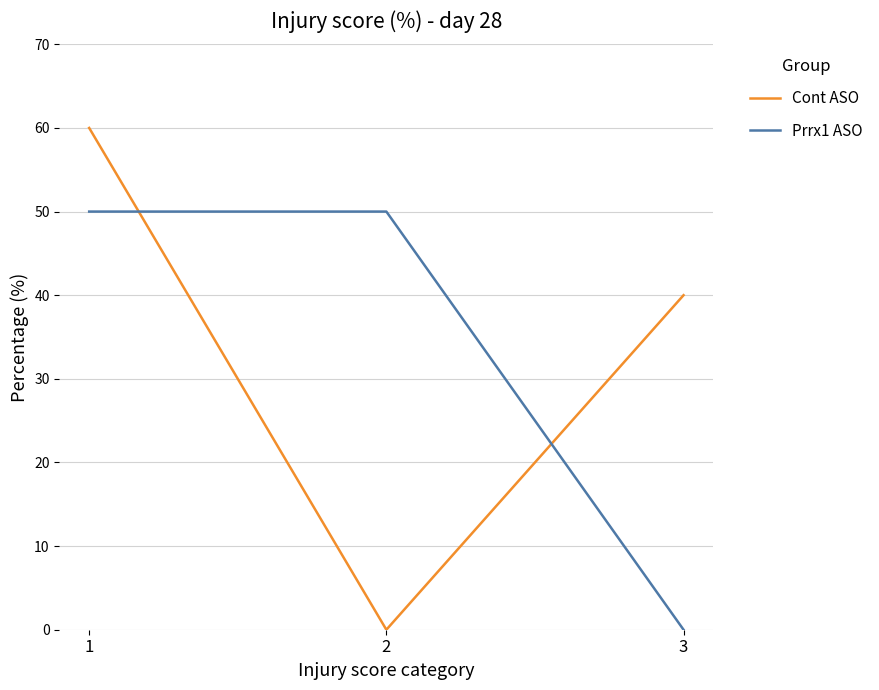

Reading right to left, what are all the values shown in this chart?

Cont ASO: 3=40	2=0	1=60
Prrx1 ASO: 3=0	2=50	1=50